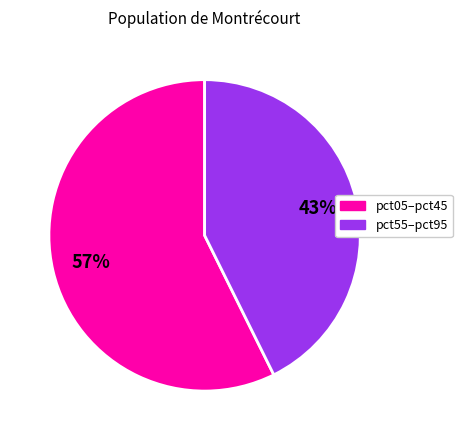

Does any single category account for the majority?

Yes